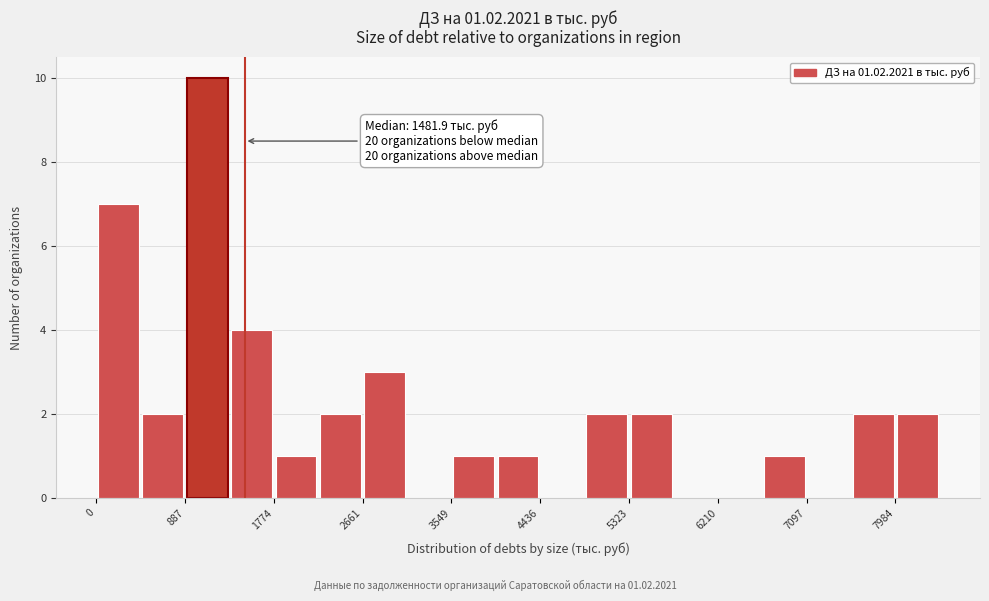

Which range on the x-axis has the tallest bar?

900 to 1300